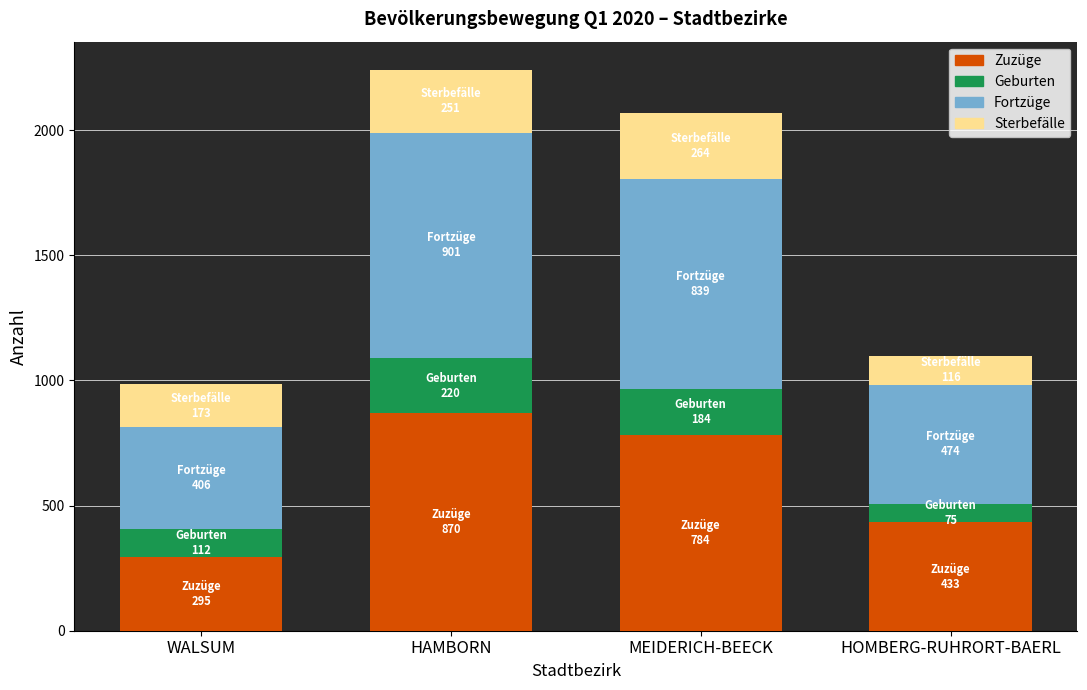

List the labels in order of Zuzüge value, largest first.

HAMBORN, MEIDERICH-BEECK, HOMBERG-RUHRORT-BAERL, WALSUM